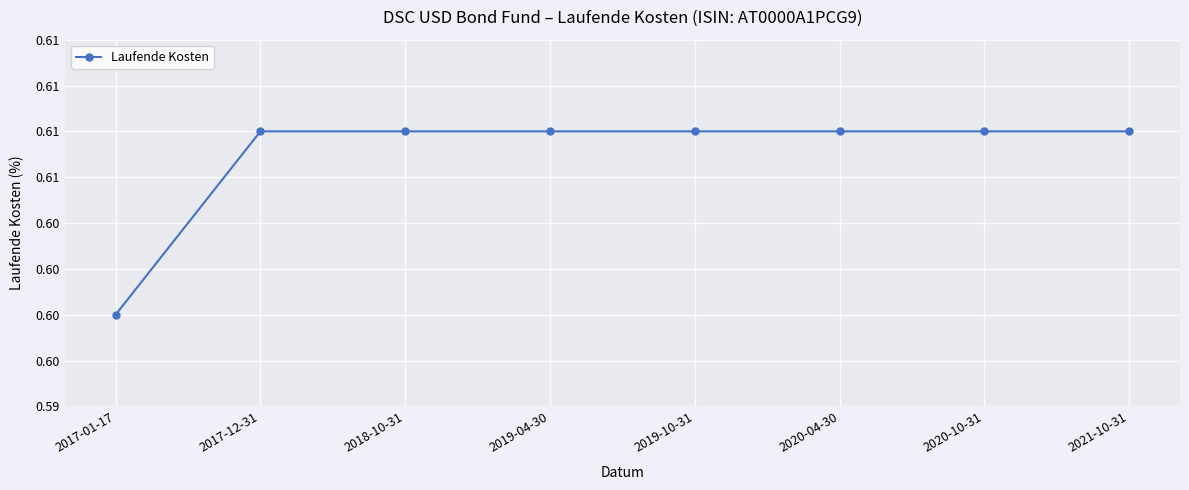

Rank the categories by value from lowest to highest.

2017-01-17, 2017-12-31, 2018-10-31, 2019-04-30, 2019-10-31, 2020-04-30, 2020-10-31, 2021-10-31